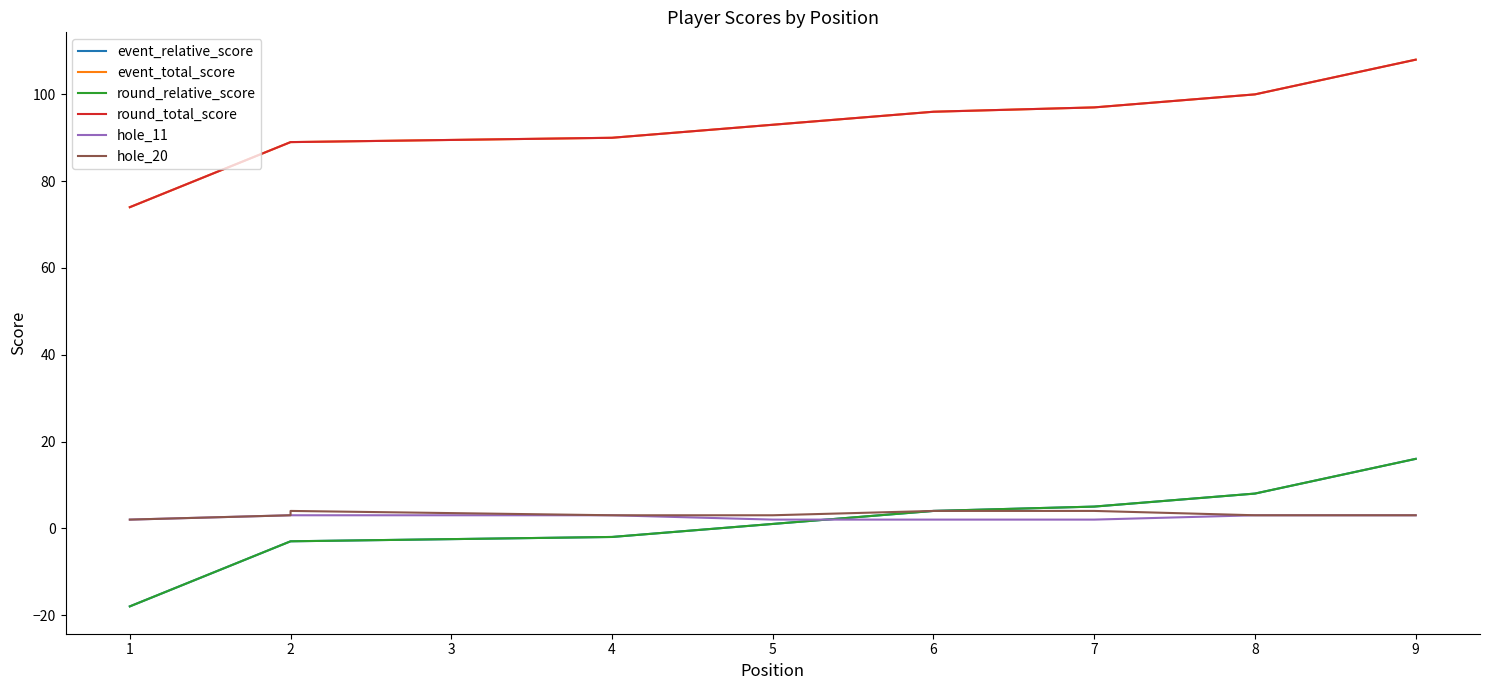

Is the value of event_relative_score at 6 greater than the value of round_total_score at 2?

No